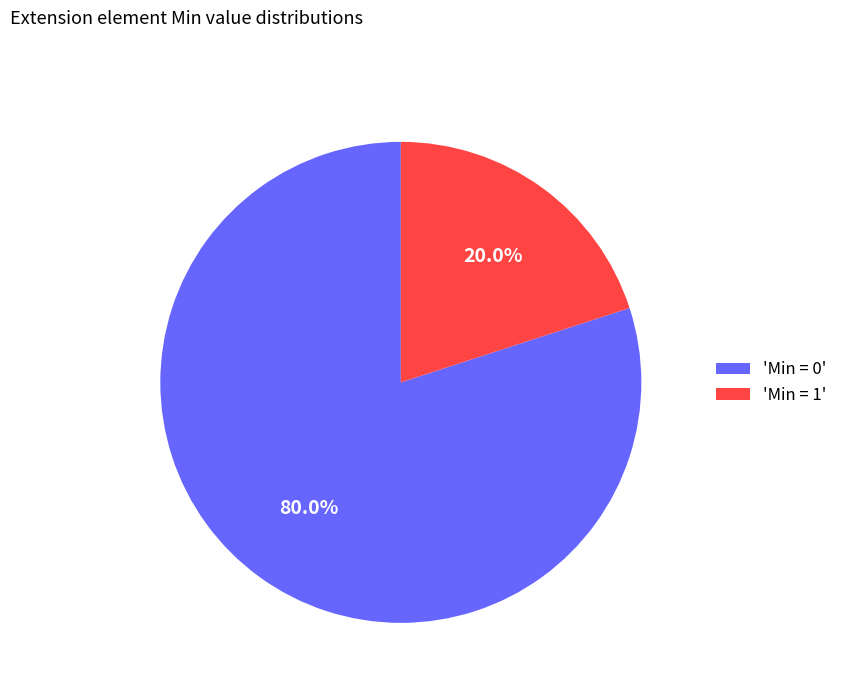

What percentage is NOT represented by 'Min = 0'?

20.0%